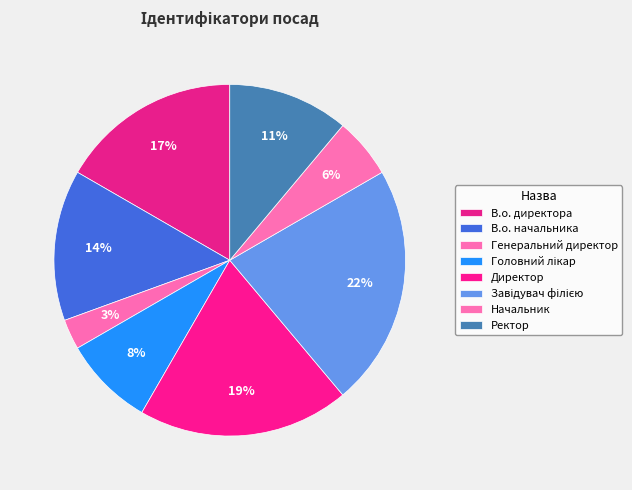

To the nearest percent, what is the average slice percentage?

12%